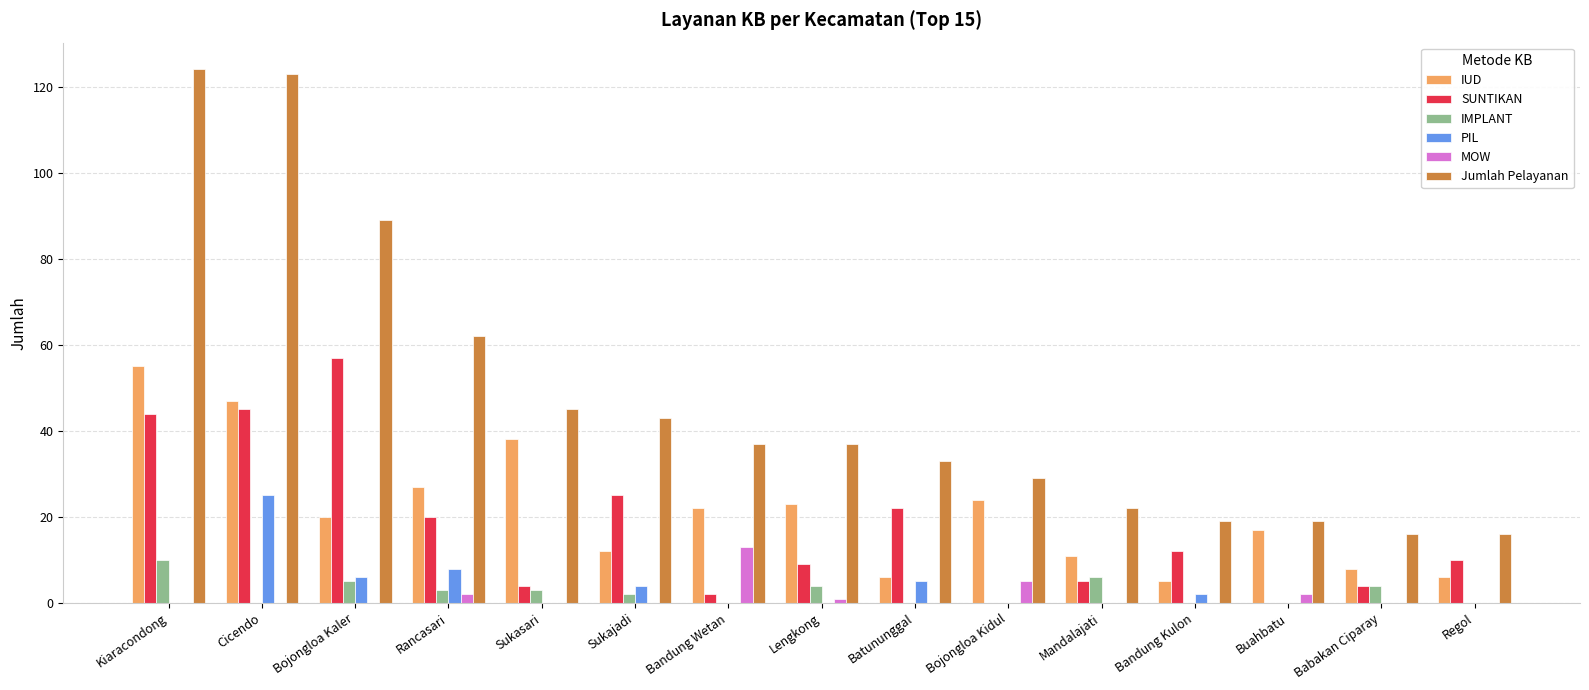

How many series are shown in this chart?

6